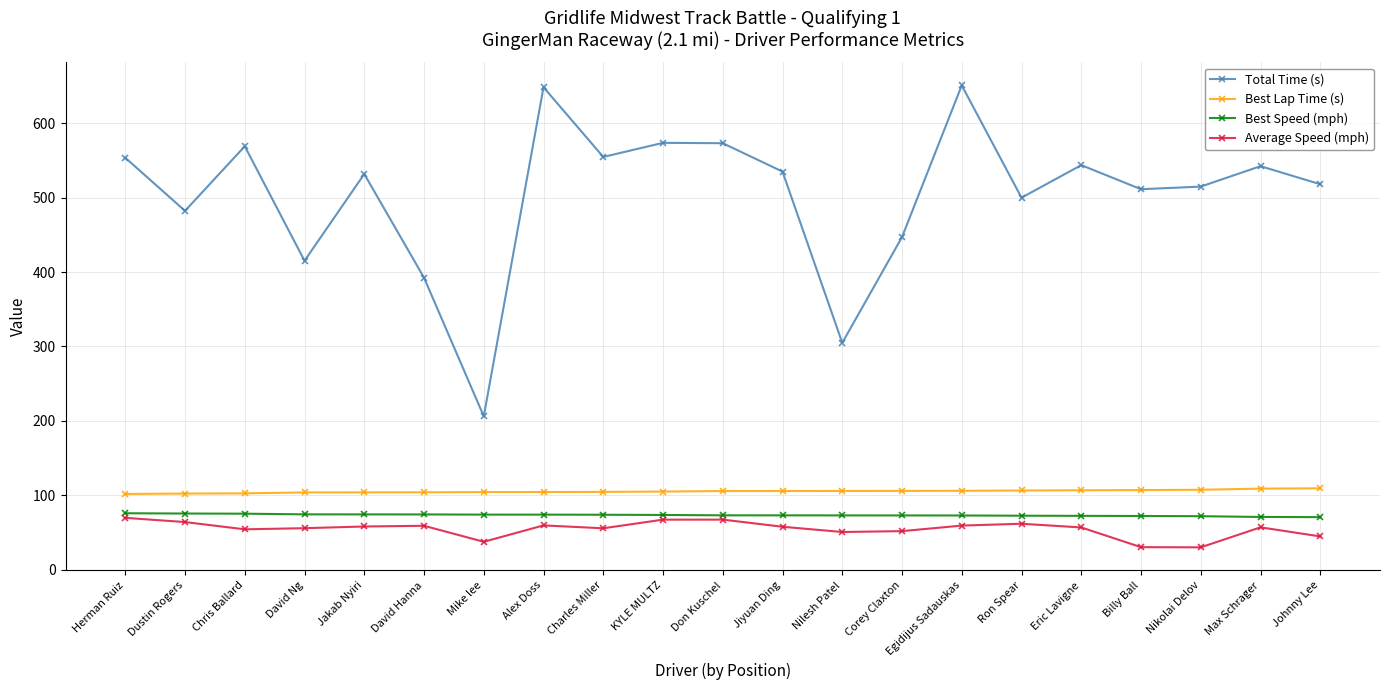

What is the difference between the maximum and second lowest values in the Best Lap Time (s) series?

7.0